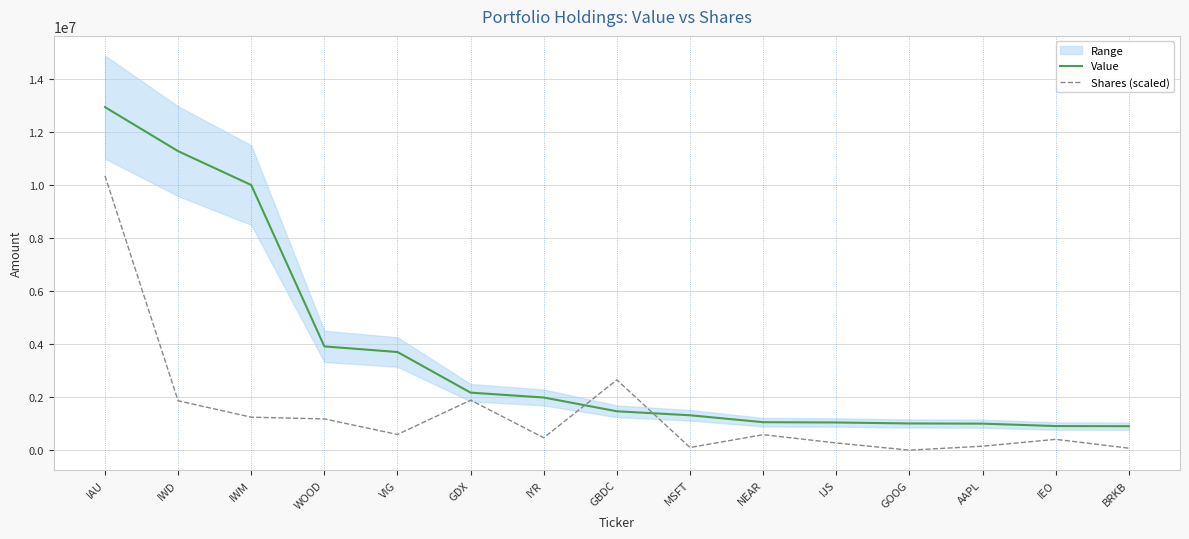

Which has a higher value, IYR or IWM?

IWM